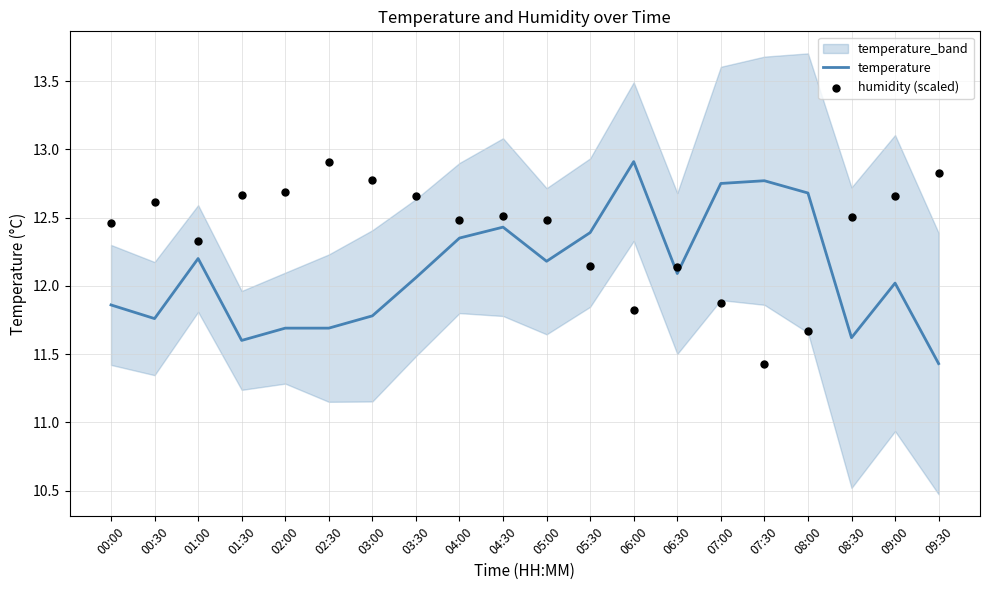

What are all the series names shown in the legend?

temperature, humidity (scaled)